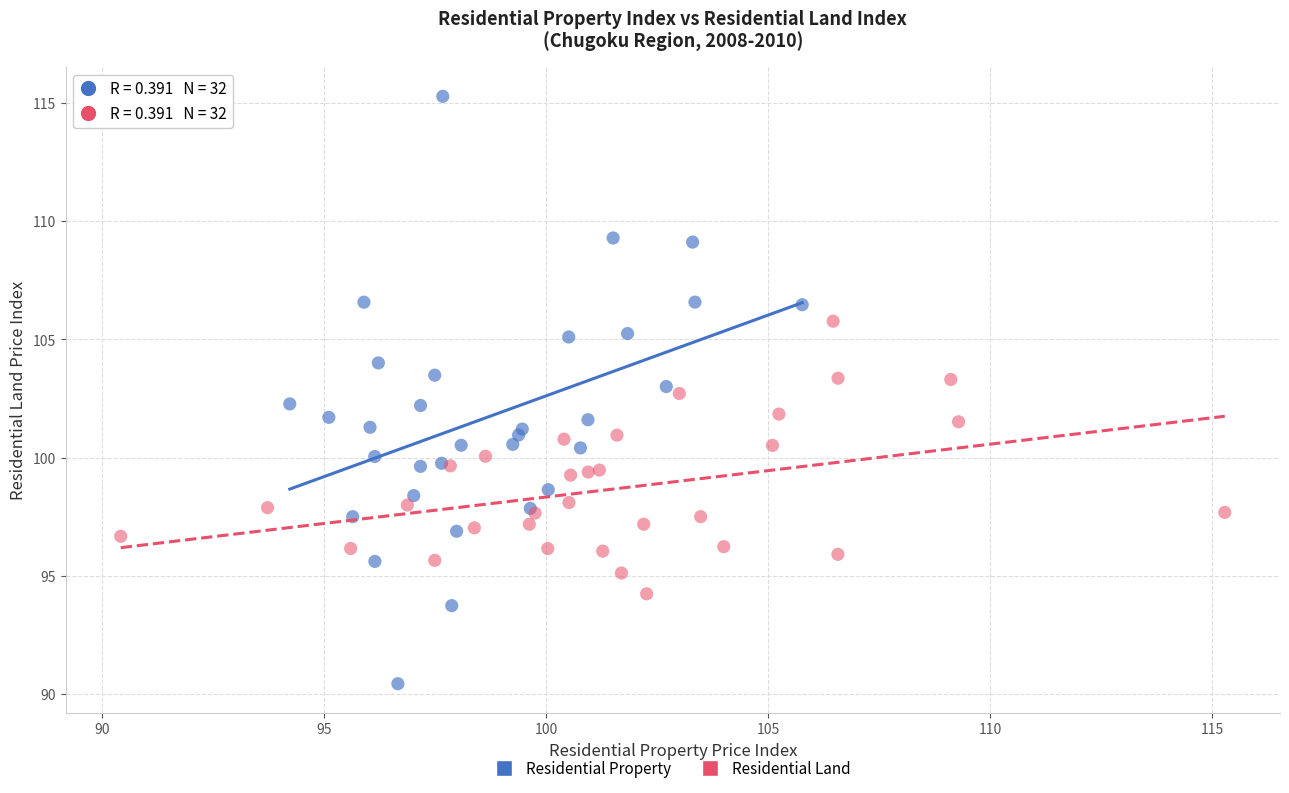

Which series reaches the maximum Y coordinate?

Residential Property